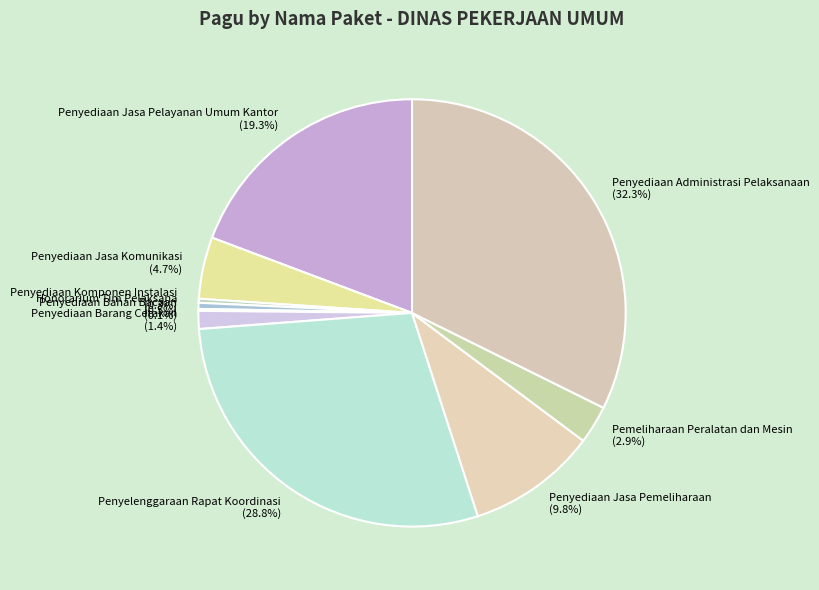

To the nearest percent, what percentage of the pie is Penyediaan Administrasi Pelaksanaan?

32%